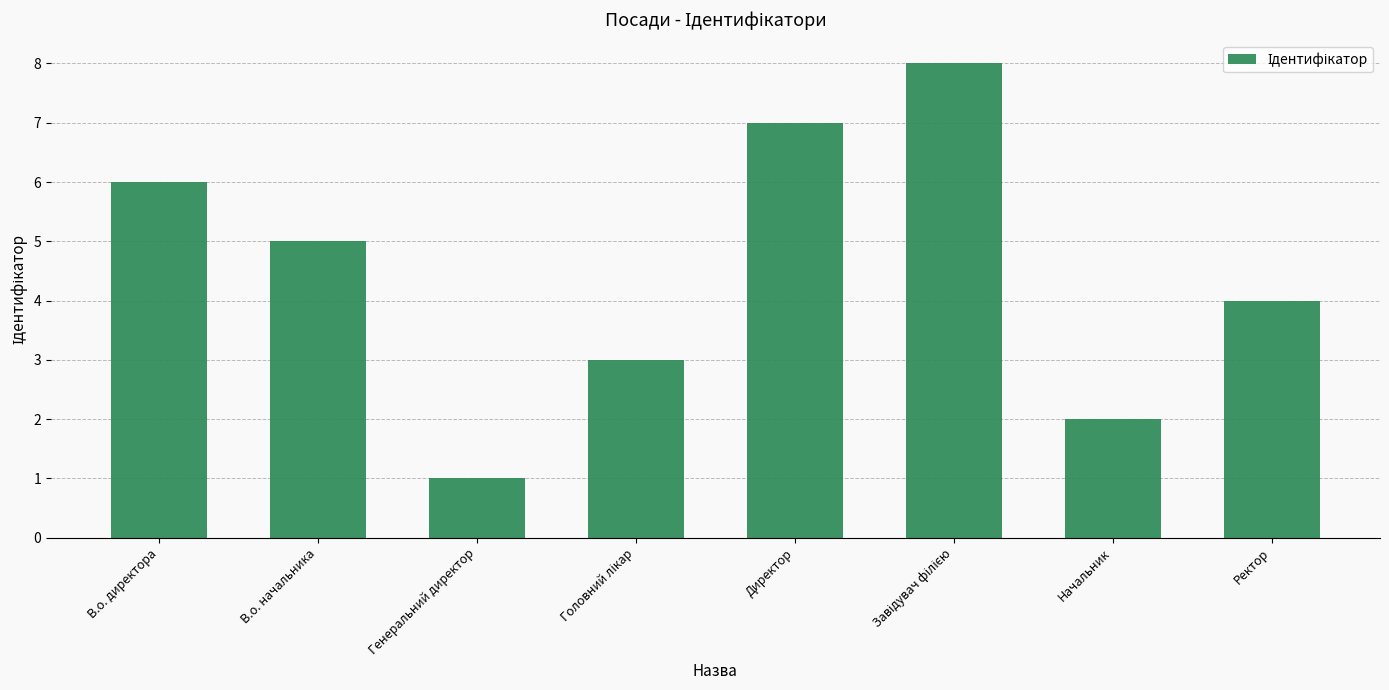

Reading right to left, what are all the values shown in this chart?

4	2	8	7	3	1	5	6